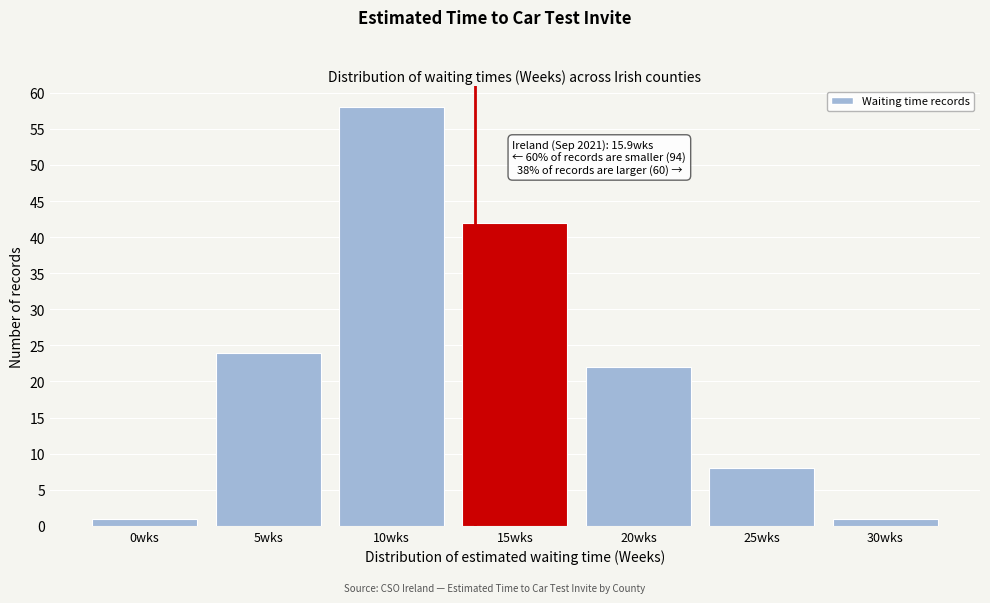

Reading left to right, transcribe all the data shown in this chart.

1	24	58	42	22	8	1